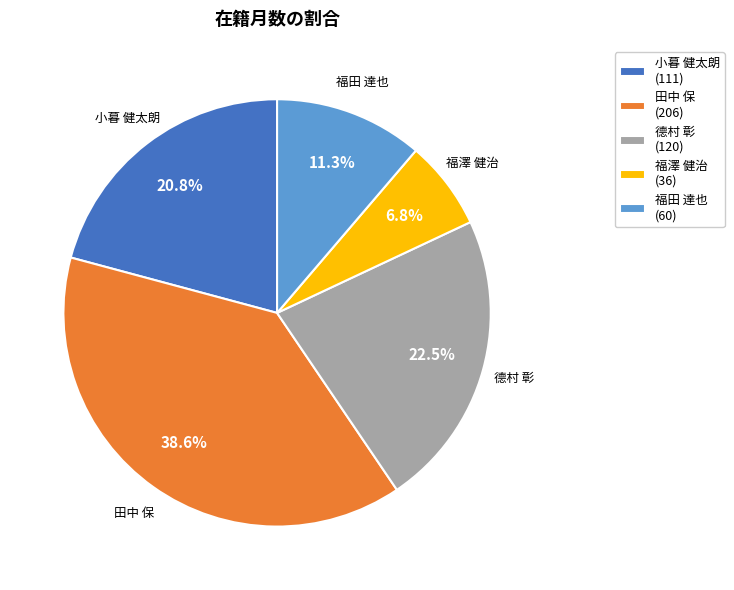

To the nearest percent, what portion does 田中 保 represent?

39%